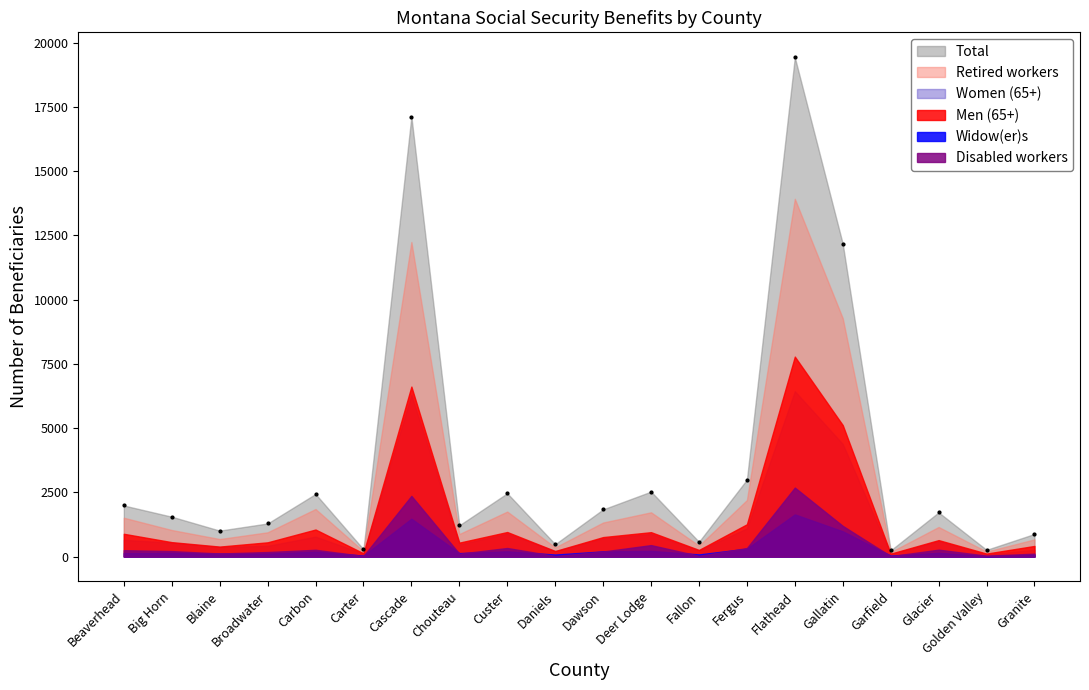

True or false: Retired workers and Women (65+) intersect in this chart.

False